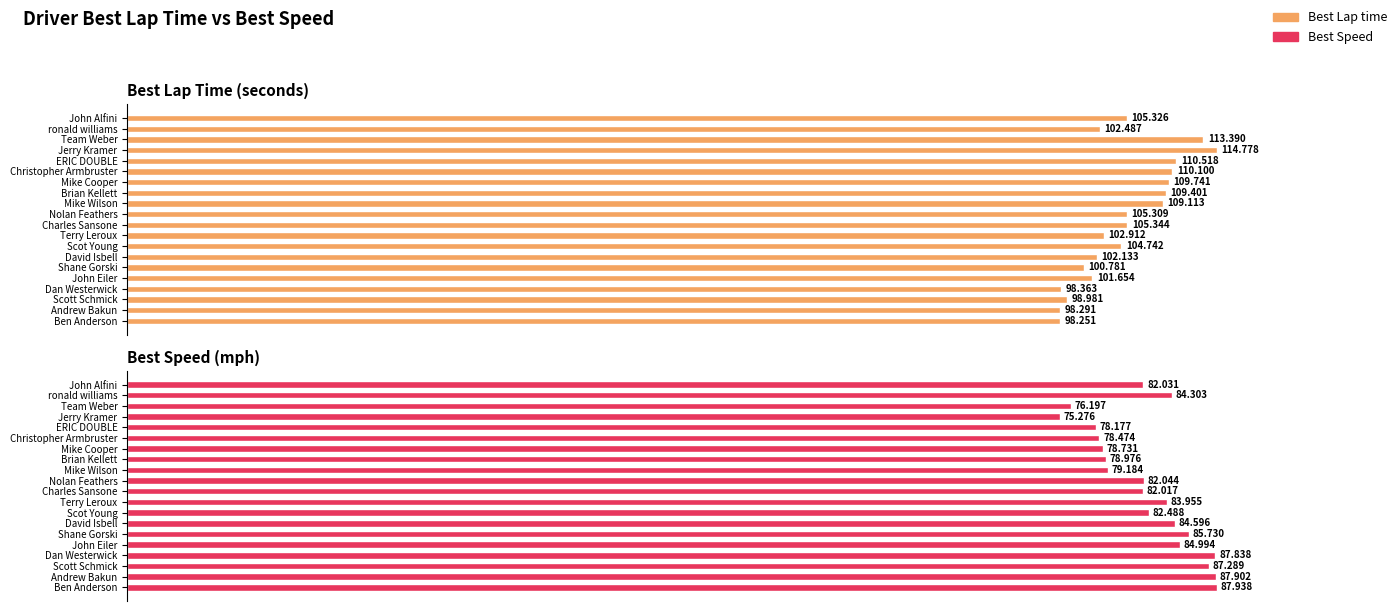

What is the sum of all Best Lap time values?

2101.6